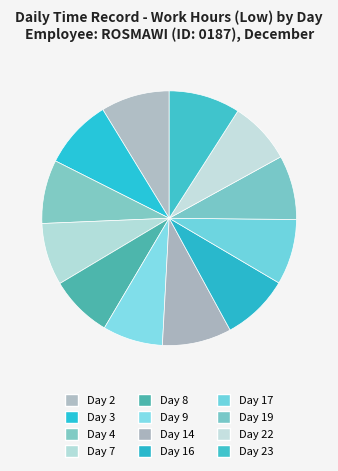

How many segments does this pie chart have?

12